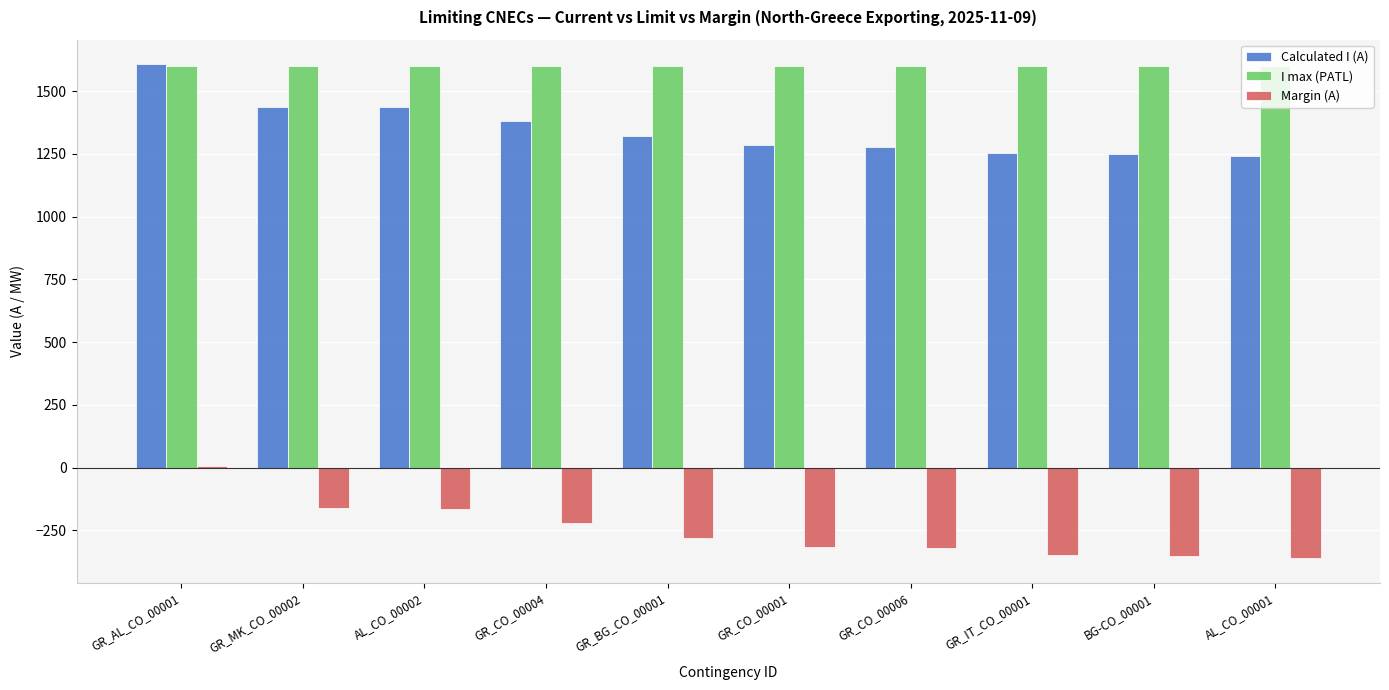

What is the maximum value shown in the chart?

1606